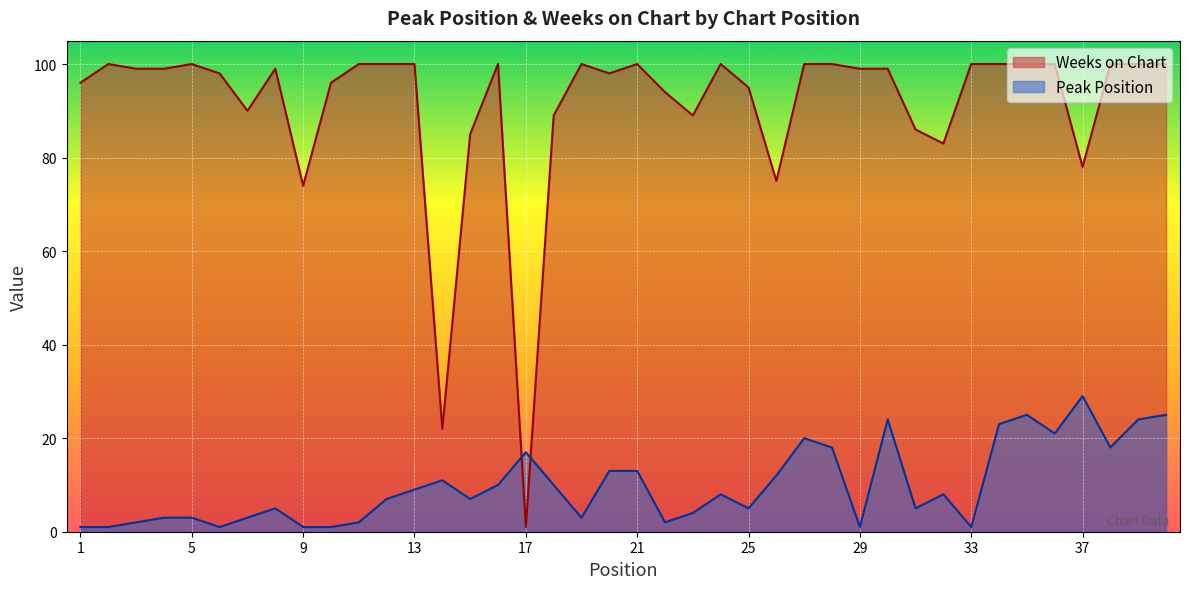

Rank the categories by Peak Position value from lowest to highest.

1, 2, 6, 9, 10, 29, 33, 3, 11, 22, 4, 5, 7, 19, 23, 8, 25, 31, 12, 15, 24, 32, 13, 16, 18, 14, 26, 20, 21, 17, 28, 38, 27, 36, 34, 30, 39, 35, 40, 37